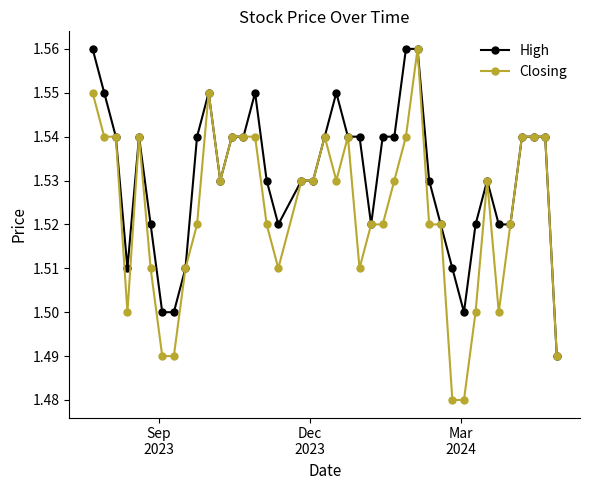

Rank the series by their average value, from lowest to highest.

Closing, High